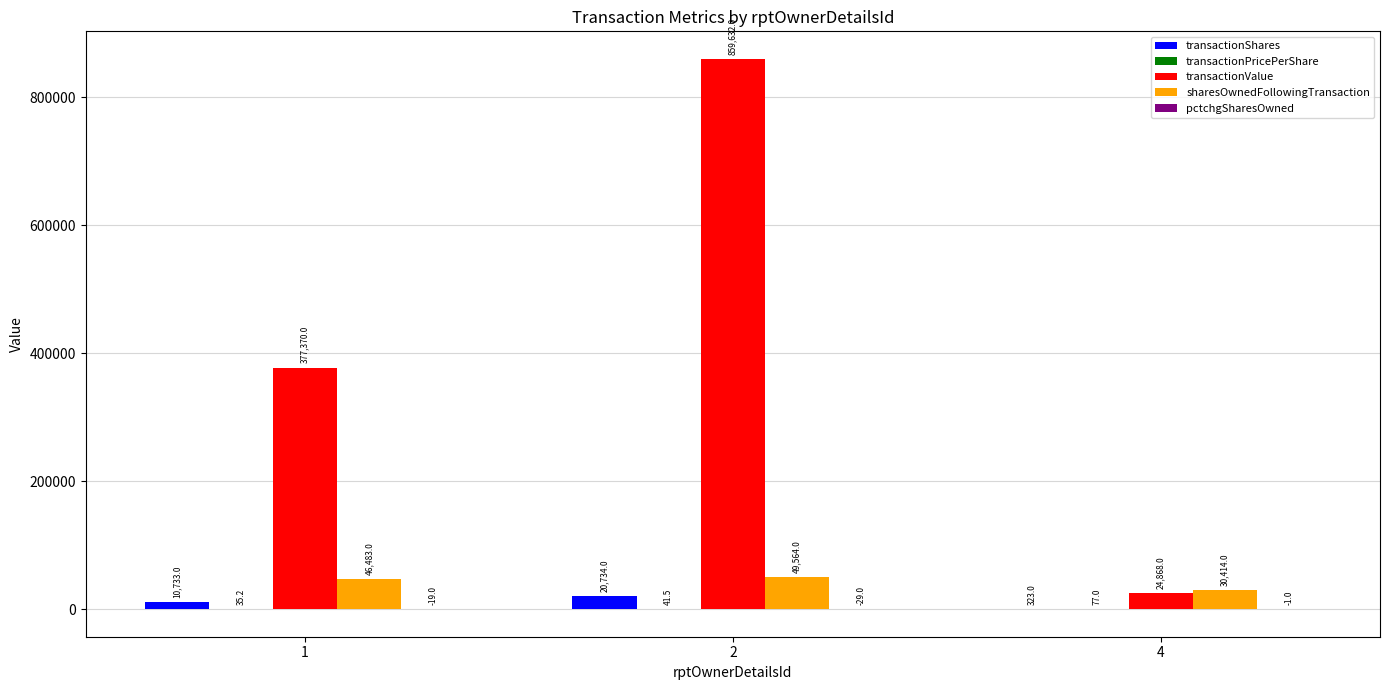

Which series has the largest range (max minus min)?

transactionValue